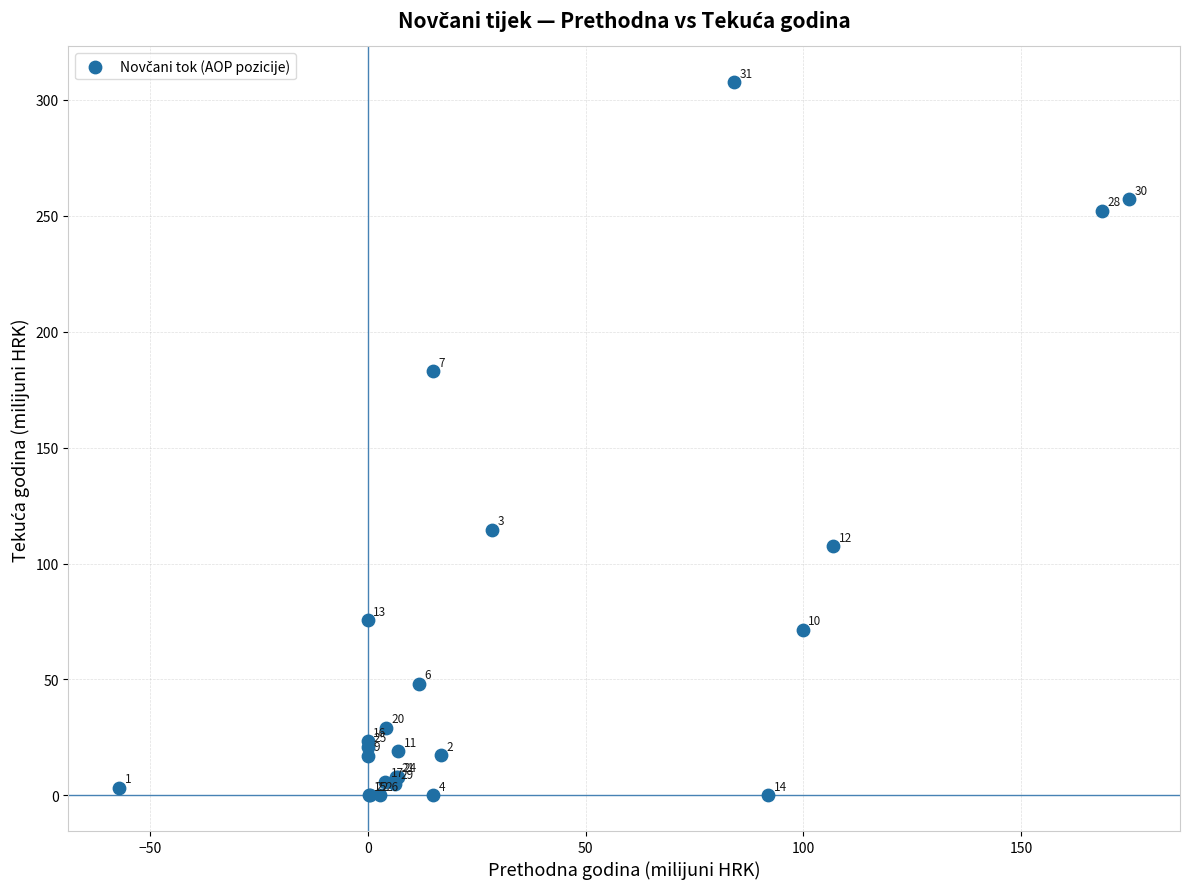

What Y value in the scatter plot is closest to 153?

183.0